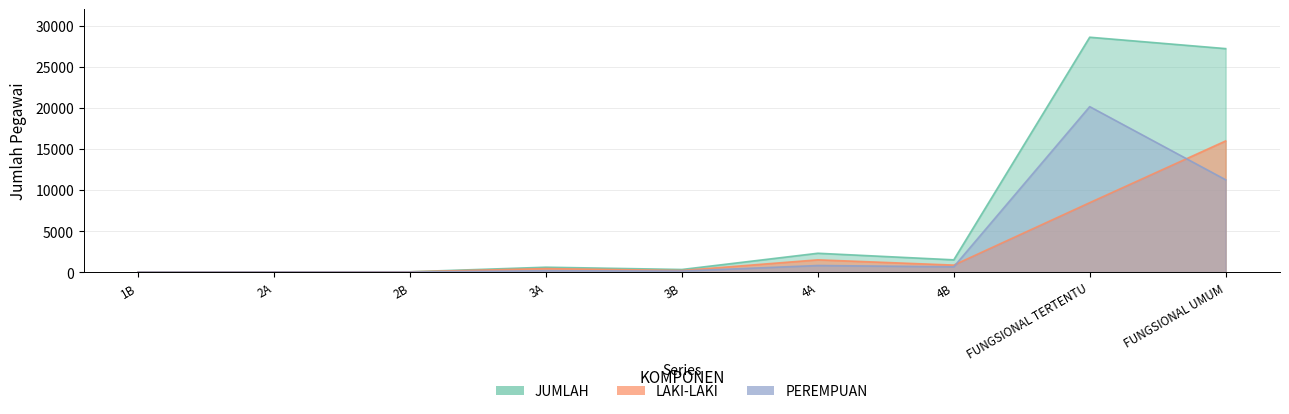

Reading left to right, extract all data points from this chart.

LAKI-LAKI: 1B=1	2A=21	2B=31	3A=427	3B=190	4A=1493	4B=851	FUNGSIONAL TERTENTU=8455	FUNGSIONAL UMUM=15974
PEREMPUAN: 1B=0	2A=9	2B=7	3A=167	3B=126	4A=801	4B=642	FUNGSIONAL TERTENTU=20153	FUNGSIONAL UMUM=11246
JUMLAH: 1B=1	2A=30	2B=38	3A=594	3B=316	4A=2294	4B=1493	FUNGSIONAL TERTENTU=28608	FUNGSIONAL UMUM=27220